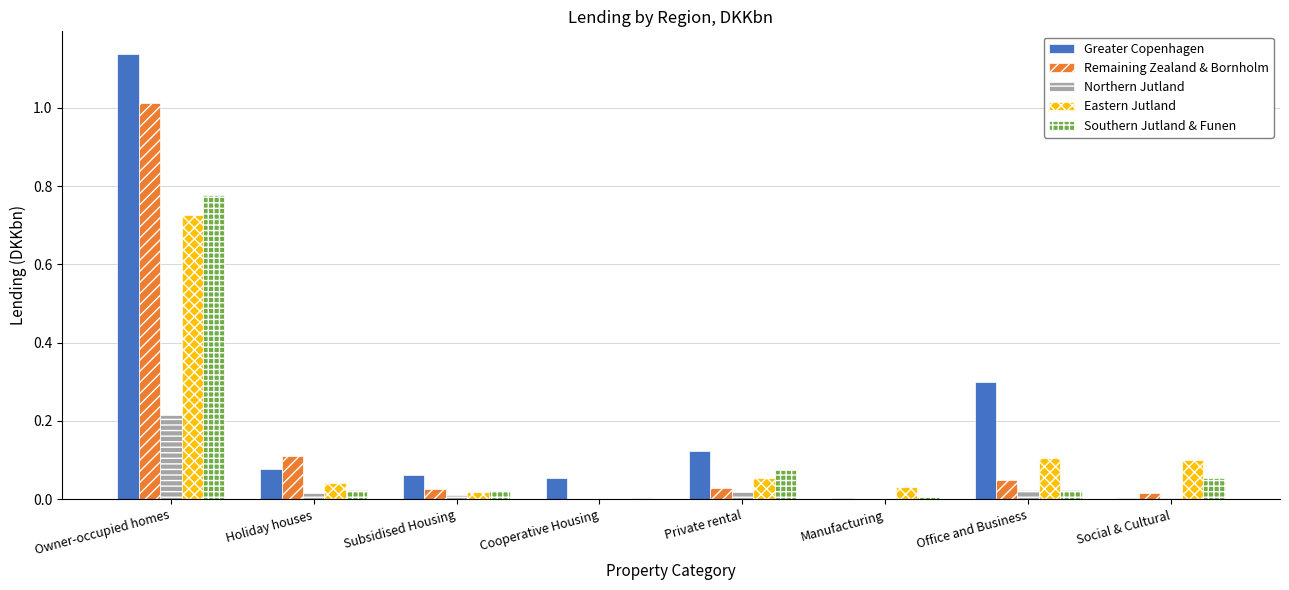

Is the value of Eastern Jutland at Private rental greater than the value of Northern Jutland at Office and Business?

Yes